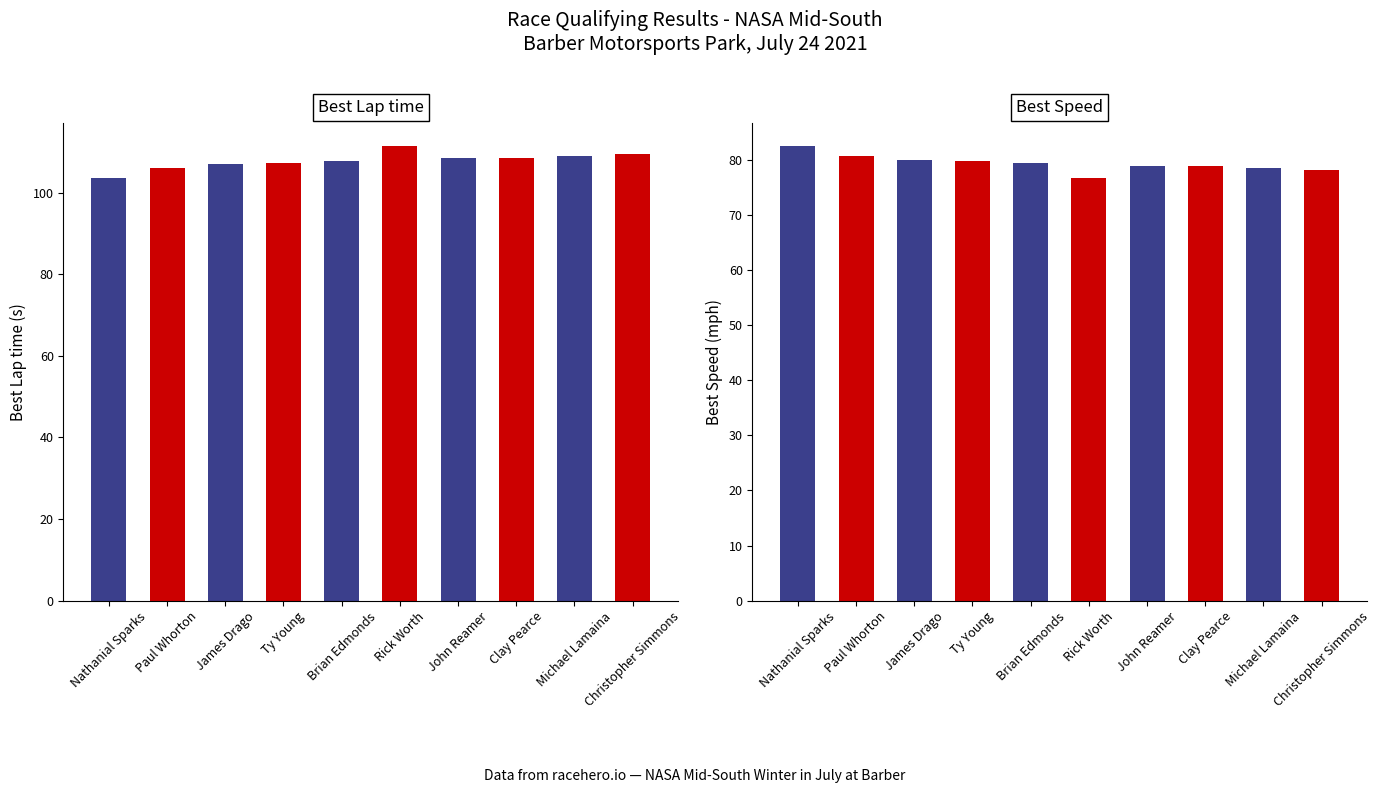

Is the value of Best Lap time at Christopher Simmons greater than the value of Best Speed at Nathanial Sparks?

Yes